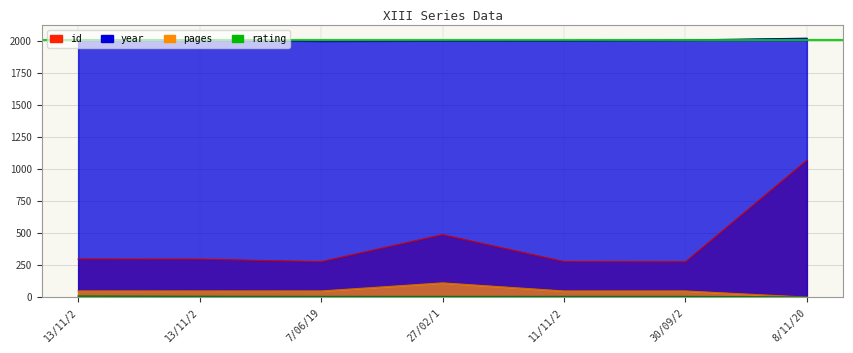

How many data points does each series have?

7